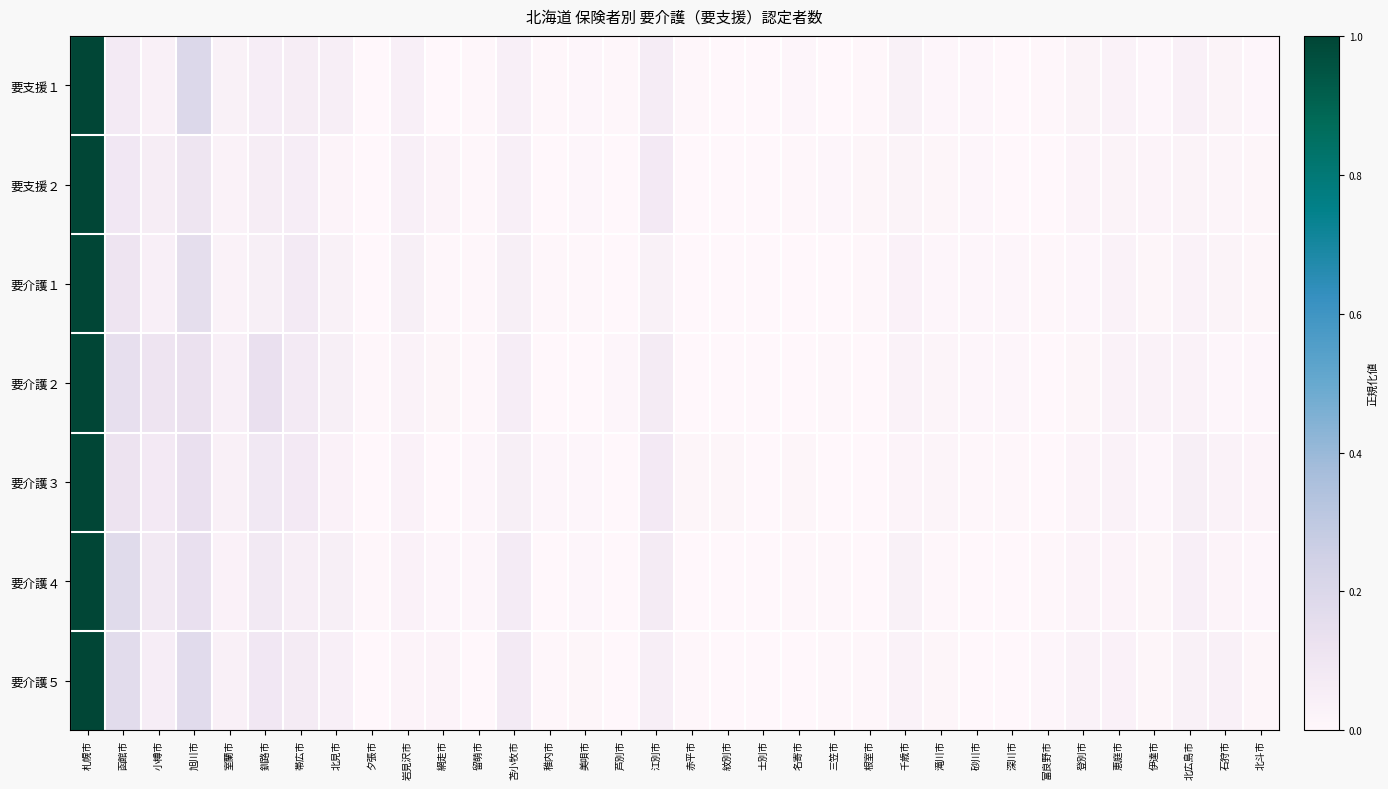

Reading right to left, transcribe all the data shown in this chart.

要支援１: 北斗市=0.0	石狩市=0.0	北広島市=0.0	伊達市=0.0	恵庭市=0.0	登別市=0.0	富良野市=0.0	深川市=0.0	砂川市=0.0	滝川市=0.0	千歳市=0.0	根室市=0.0	三笠市=0.0	名寄市=0.0	士別市=0.0	紋別市=0.0	赤平市=0.0	江別市=0.1	芦別市=0.0	美唄市=0.0	稚内市=0.0	苫小牧市=0.0	留萌市=0.0	網走市=0.0	岩見沢市=0.0	夕張市=0.0	北見市=0.1	帯広市=0.1	釧路市=0.1	室蘭市=0.0	旭川市=0.2	小樽市=0.0	函館市=0.1	札幌市=1.0
要支援２: 北斗市=0.0	石狩市=0.0	北広島市=0.0	伊達市=0.0	恵庭市=0.0	登別市=0.0	富良野市=0.0	深川市=0.0	砂川市=0.0	滝川市=0.0	千歳市=0.0	根室市=0.0	三笠市=0.0	名寄市=0.0	士別市=0.0	紋別市=0.0	赤平市=0.0	江別市=0.1	芦別市=0.0	美唄市=0.0	稚内市=0.0	苫小牧市=0.0	留萌市=0.0	網走市=0.0	岩見沢市=0.0	夕張市=0.0	北見市=0.0	帯広市=0.1	釧路市=0.1	室蘭市=0.0	旭川市=0.1	小樽市=0.1	函館市=0.1	札幌市=1.0
要介護１: 北斗市=0.0	石狩市=0.0	北広島市=0.0	伊達市=0.0	恵庭市=0.0	登別市=0.0	富良野市=0.0	深川市=0.0	砂川市=0.0	滝川市=0.0	千歳市=0.0	根室市=0.0	三笠市=0.0	名寄市=0.0	士別市=0.0	紋別市=0.0	赤平市=0.0	江別市=0.0	芦別市=0.0	美唄市=0.0	稚内市=0.0	苫小牧市=0.0	留萌市=0.0	網走市=0.0	岩見沢市=0.0	夕張市=0.0	北見市=0.0	帯広市=0.1	釧路市=0.0	室蘭市=0.0	旭川市=0.2	小樽市=0.0	函館市=0.1	札幌市=1.0
要介護２: 北斗市=0.0	石狩市=0.0	北広島市=0.0	伊達市=0.0	恵庭市=0.0	登別市=0.0	富良野市=0.0	深川市=0.0	砂川市=0.0	滝川市=0.0	千歳市=0.0	根室市=0.0	三笠市=0.0	名寄市=0.0	士別市=0.0	紋別市=0.0	赤平市=0.0	江別市=0.1	芦別市=0.0	美唄市=0.0	稚内市=0.0	苫小牧市=0.1	留萌市=0.0	網走市=0.0	岩見沢市=0.0	夕張市=0.0	北見市=0.0	帯広市=0.1	釧路市=0.1	室蘭市=0.0	旭川市=0.1	小樽市=0.1	函館市=0.1	札幌市=1.0
要介護３: 北斗市=0.0	石狩市=0.0	北広島市=0.0	伊達市=0.0	恵庭市=0.0	登別市=0.0	富良野市=0.0	深川市=0.0	砂川市=0.0	滝川市=0.0	千歳市=0.0	根室市=0.0	三笠市=0.0	名寄市=0.0	士別市=0.0	紋別市=0.0	赤平市=0.0	江別市=0.1	芦別市=0.0	美唄市=0.0	稚内市=0.0	苫小牧市=0.0	留萌市=0.0	網走市=0.0	岩見沢市=0.0	夕張市=0.0	北見市=0.0	帯広市=0.1	釧路市=0.1	室蘭市=0.0	旭川市=0.1	小樽市=0.1	函館市=0.1	札幌市=1.0
要介護４: 北斗市=0.0	石狩市=0.0	北広島市=0.0	伊達市=0.0	恵庭市=0.0	登別市=0.0	富良野市=0.0	深川市=0.0	砂川市=0.0	滝川市=0.0	千歳市=0.0	根室市=0.0	三笠市=0.0	名寄市=0.0	士別市=0.0	紋別市=0.0	赤平市=0.0	江別市=0.1	芦別市=0.0	美唄市=0.0	稚内市=0.0	苫小牧市=0.1	留萌市=0.0	網走市=0.0	岩見沢市=0.0	夕張市=0.0	北見市=0.0	帯広市=0.1	釧路市=0.1	室蘭市=0.0	旭川市=0.1	小樽市=0.1	函館市=0.2	札幌市=1.0
要介護５: 北斗市=0.0	石狩市=0.0	北広島市=0.0	伊達市=0.0	恵庭市=0.0	登別市=0.0	富良野市=0.0	深川市=0.0	砂川市=0.0	滝川市=0.0	千歳市=0.0	根室市=0.0	三笠市=0.0	名寄市=0.0	士別市=0.0	紋別市=0.0	赤平市=0.0	江別市=0.1	芦別市=0.0	美唄市=0.0	稚内市=0.0	苫小牧市=0.1	留萌市=0.0	網走市=0.0	岩見沢市=0.0	夕張市=0.0	北見市=0.0	帯広市=0.1	釧路市=0.1	室蘭市=0.0	旭川市=0.2	小樽市=0.1	函館市=0.2	札幌市=1.0